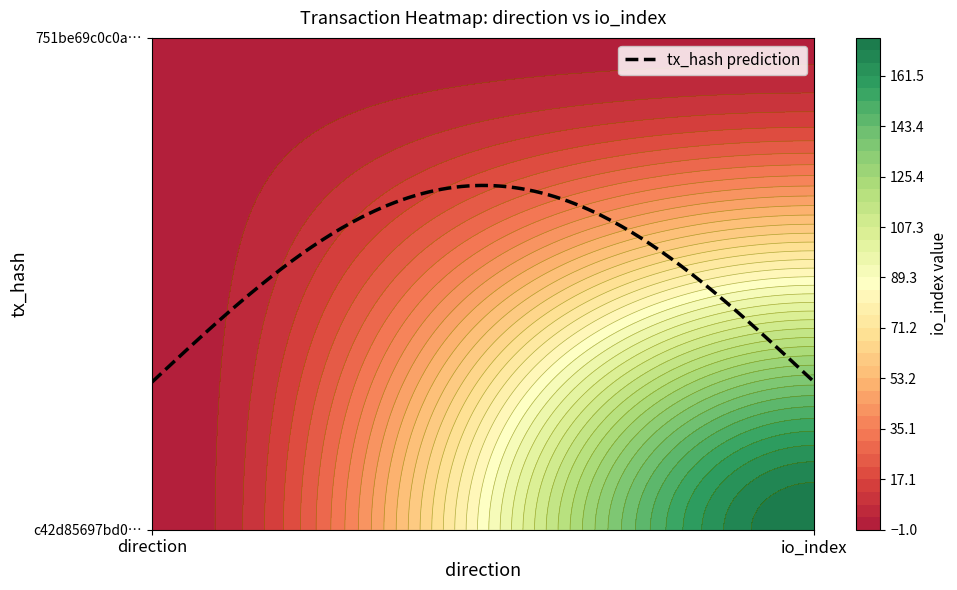

What is the total value across all series at 1?

177